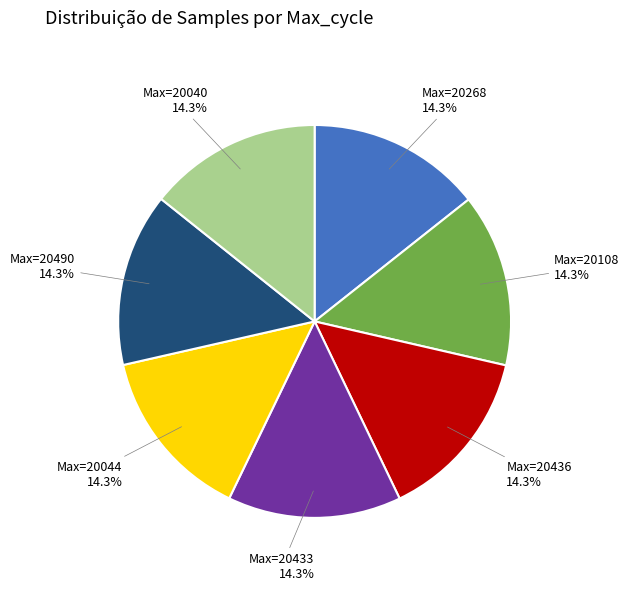

How many segments does this pie chart have?

7